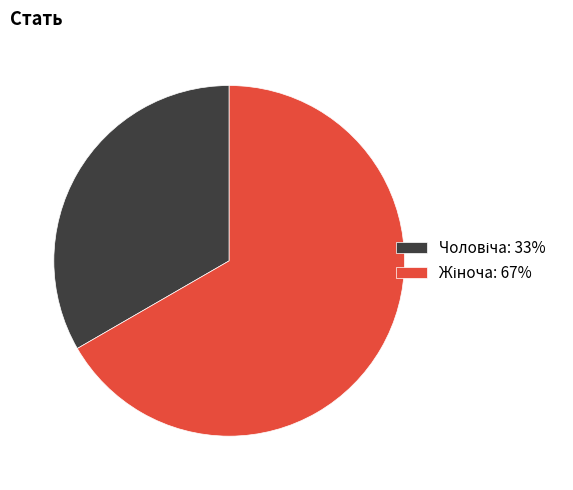

Count the number of slices in the pie.

2